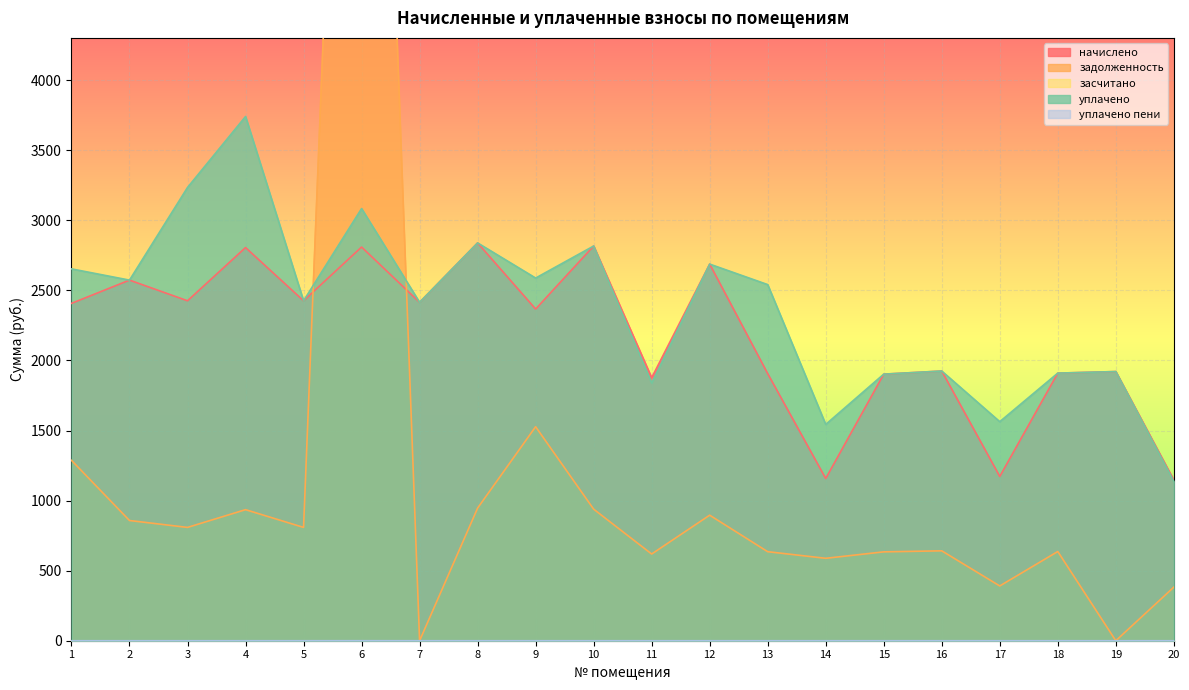

At which label is уплачено closest to 2439?

5